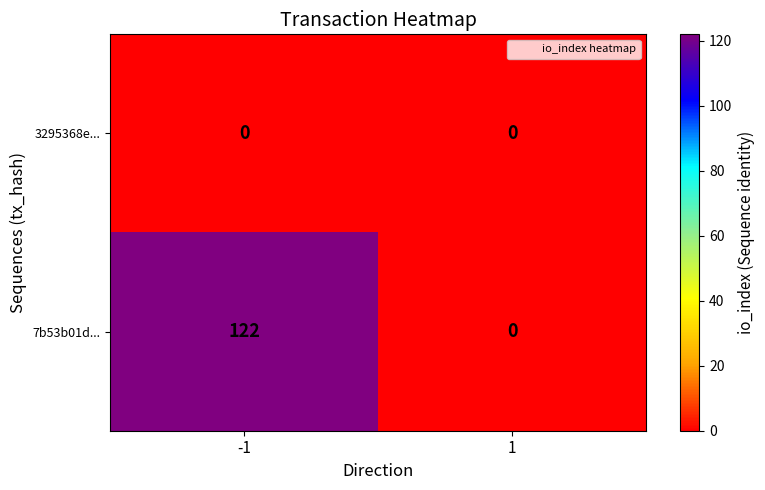

List the series in order of their peak value, lowest first.

3295368e..., 7b53b01d...